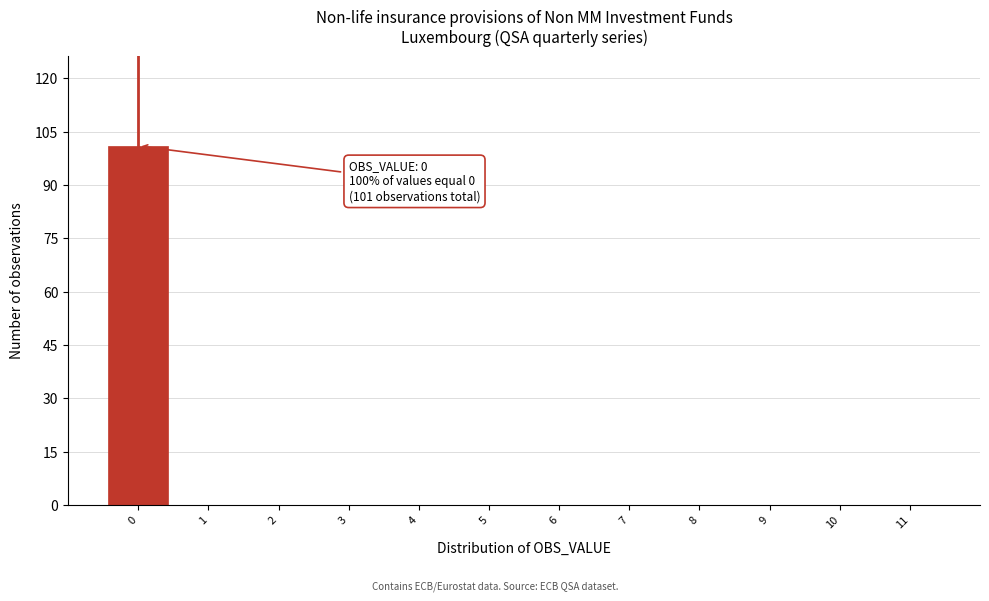

Over which range of the x-axis is the bar tallest?

-0.5 to 0.5